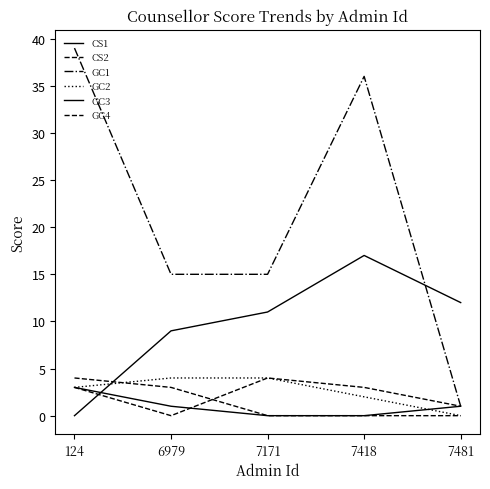

Does the chart have visible grid lines?

No